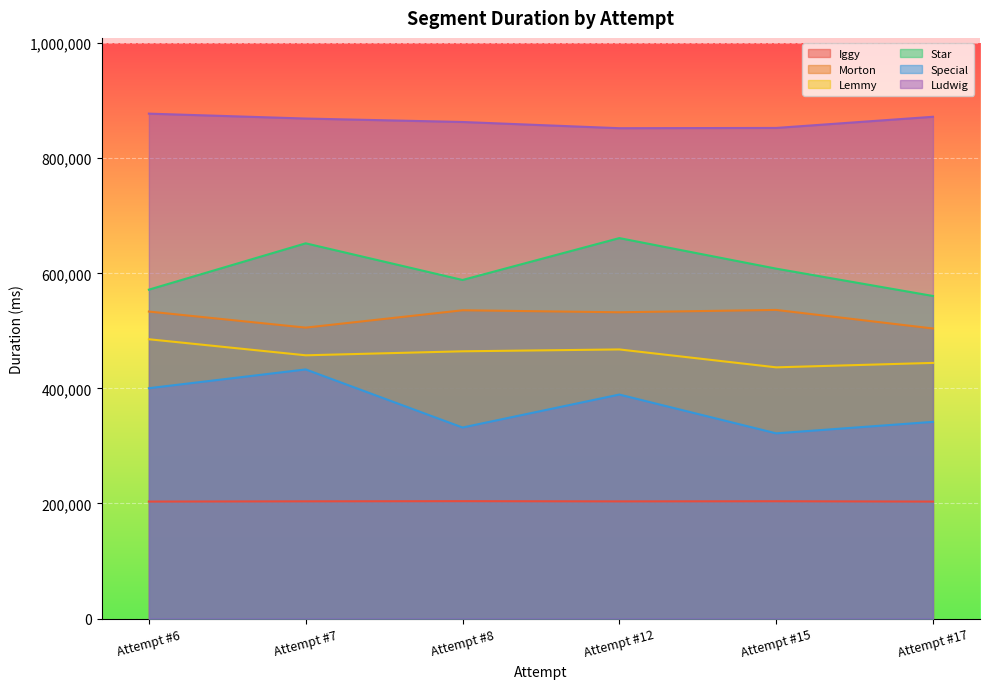

What is the value of the Star point at the 4th from the left?

661181